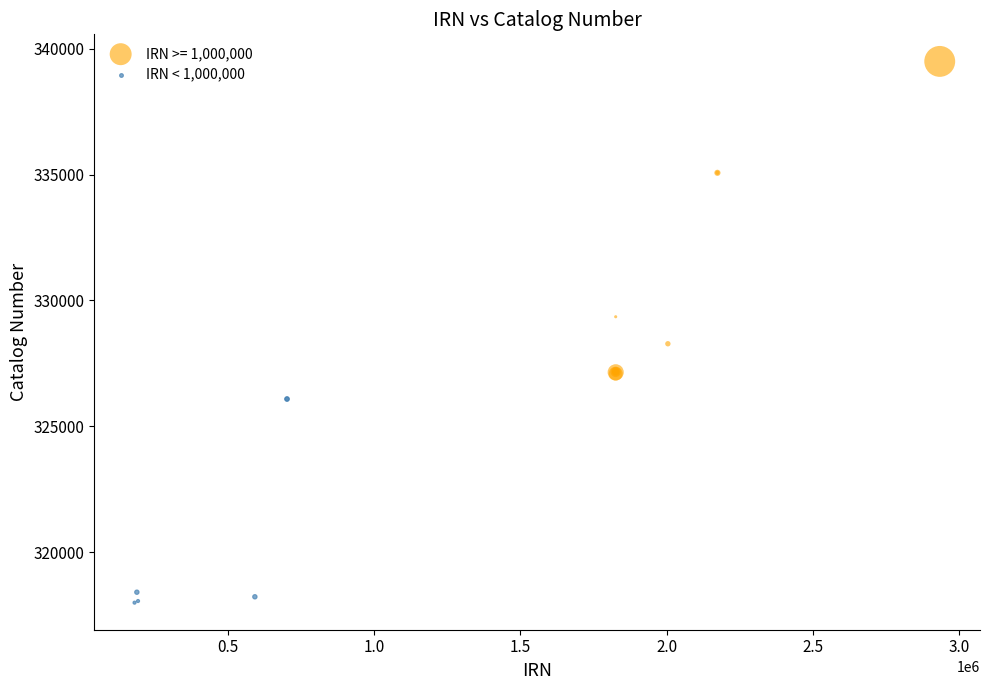

Which series reaches the maximum Y coordinate?

IRN >= 1,000,000